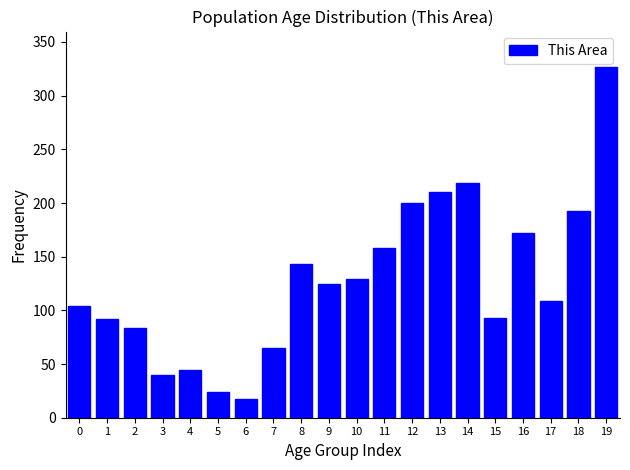

What is the value of the 9th bar from the left?

143